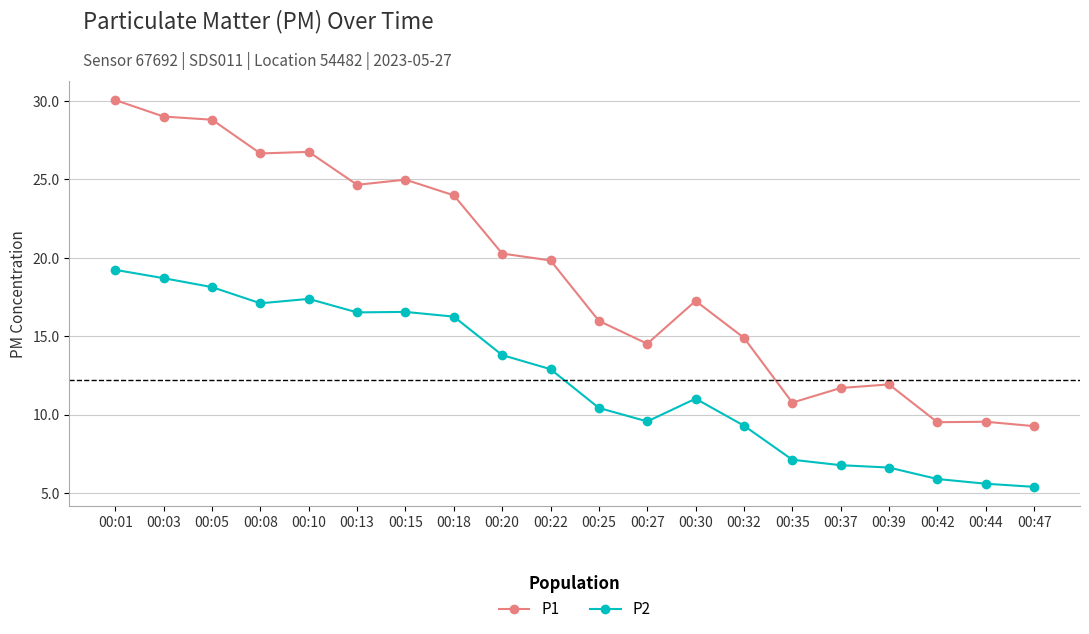

Is this an area chart (filled region under the line)?

No